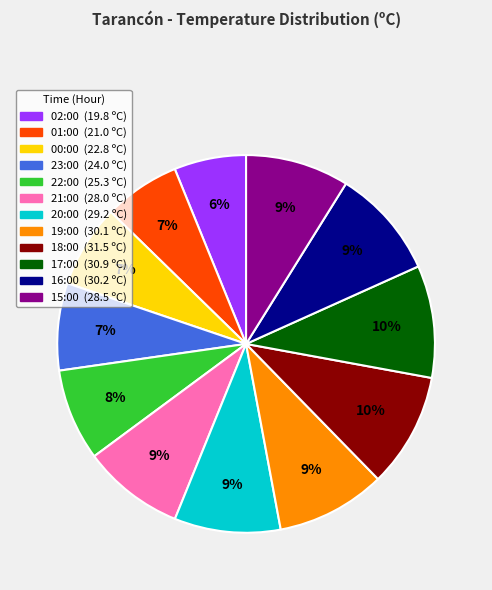

To the nearest percent, what portion does 23:00 represent?

7%